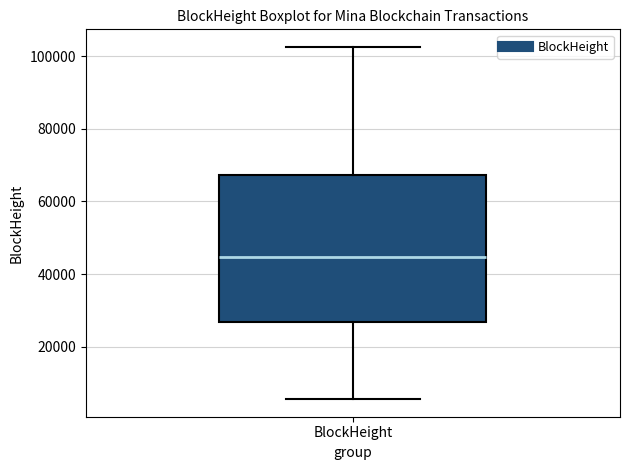

Transcribe this box plot: give where the median line is, the range the box spans, and where the two whiskers end, as read against the y-axis. The values are not printed on the chart, so give them approximately, as read against the axis.

median 44000, box 26000 to 68000, whiskers 6000 to 102000